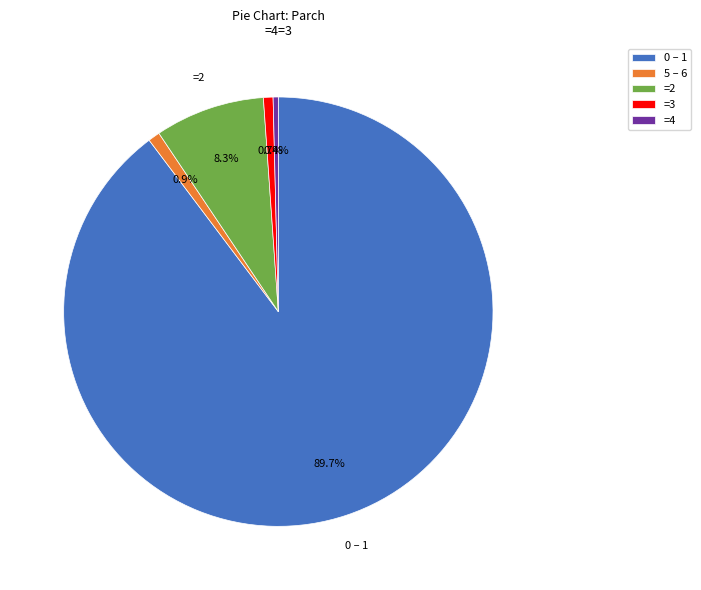

Which slice is the largest?

0 – 1